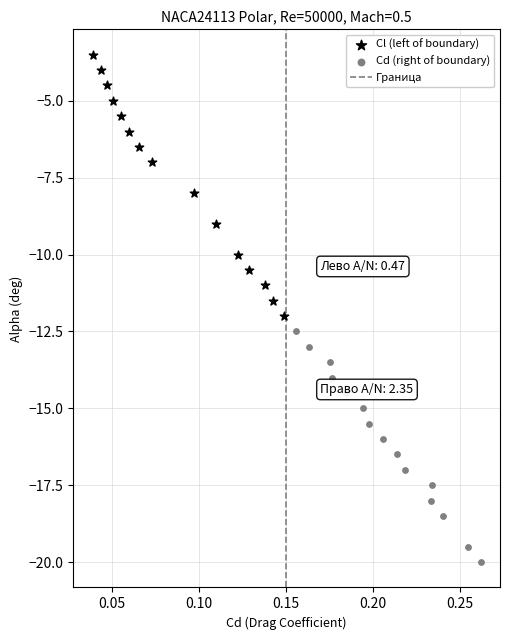

Which series reaches the minimum Y coordinate?

Cd (right of boundary)